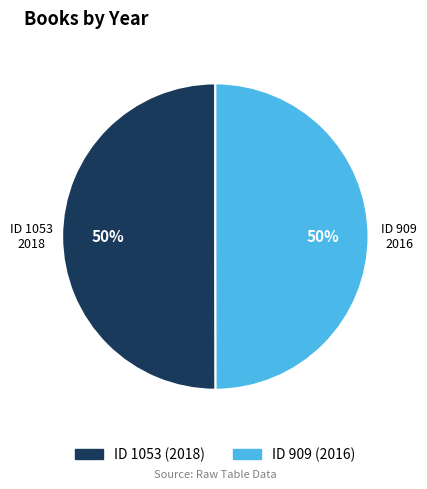

What is the ratio of the value at ID 1053 to the value at ID 909?

1.0